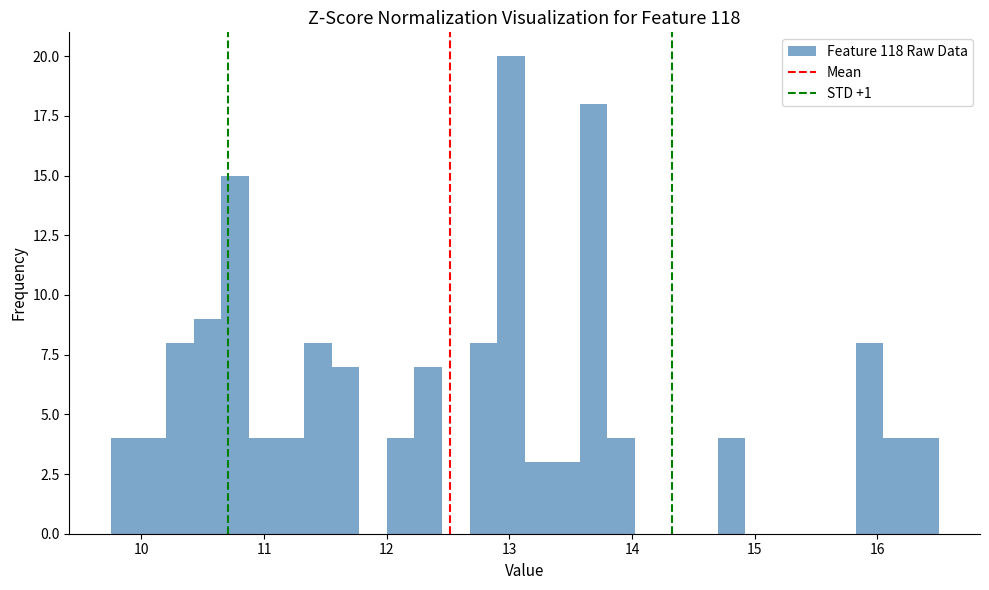

Read against the x-axis, roughly where is the centre of the tallest bar?

13.0